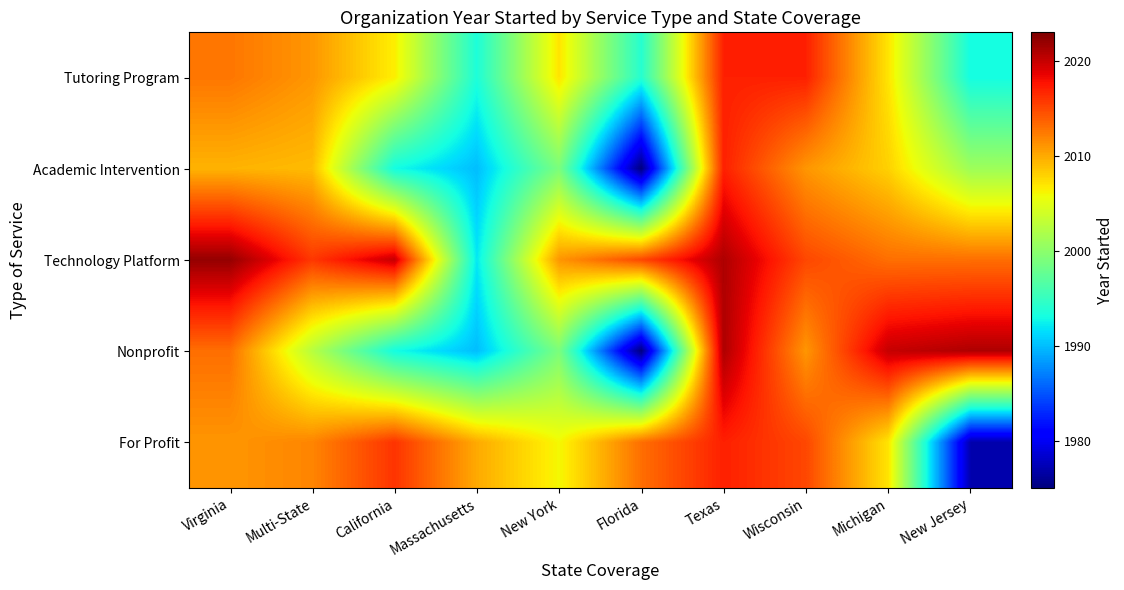

What is the greatest value displayed?

2022.0